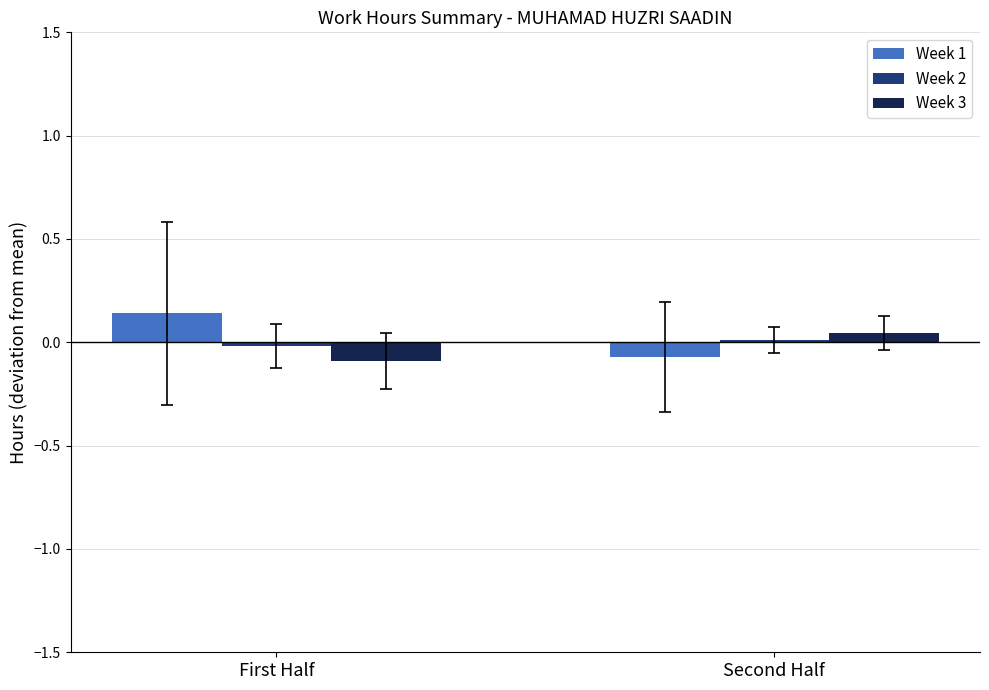

Which series has the widest spread of values?

Week 1